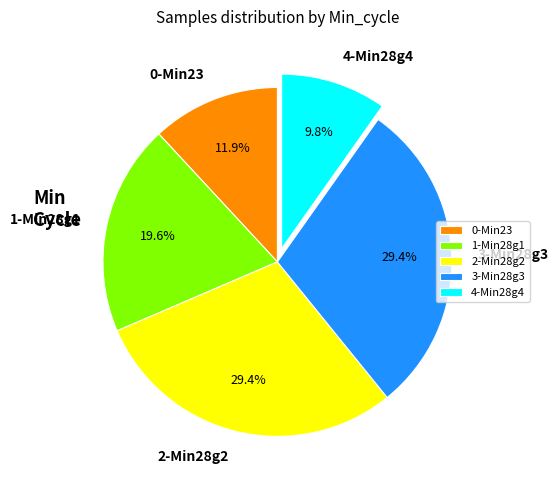

Approximately how many times larger is the value at 0-Min23 compared to 2-Min28g2?

0.4